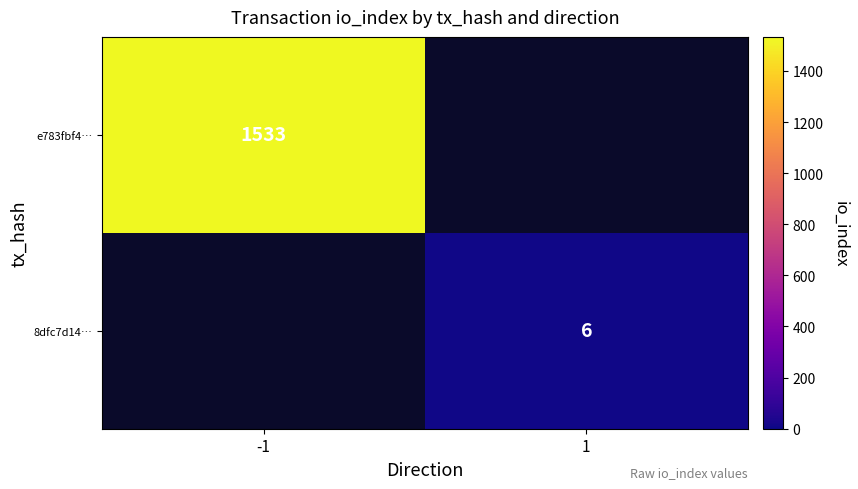

The value of 8dfc7d14… at 1 is 4. True or false?

False